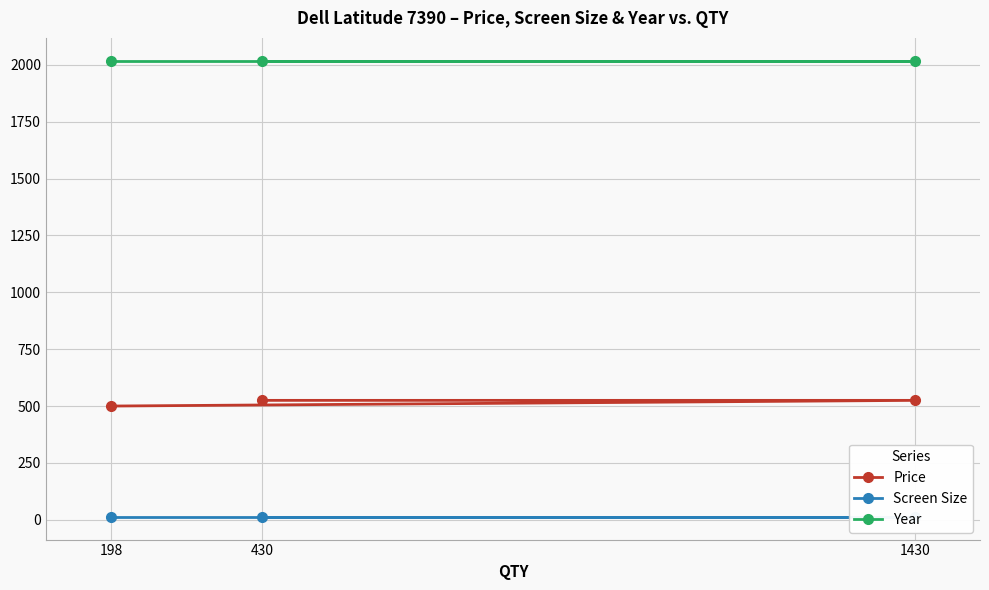

What is the highest value of the Screen Size series?

13.3